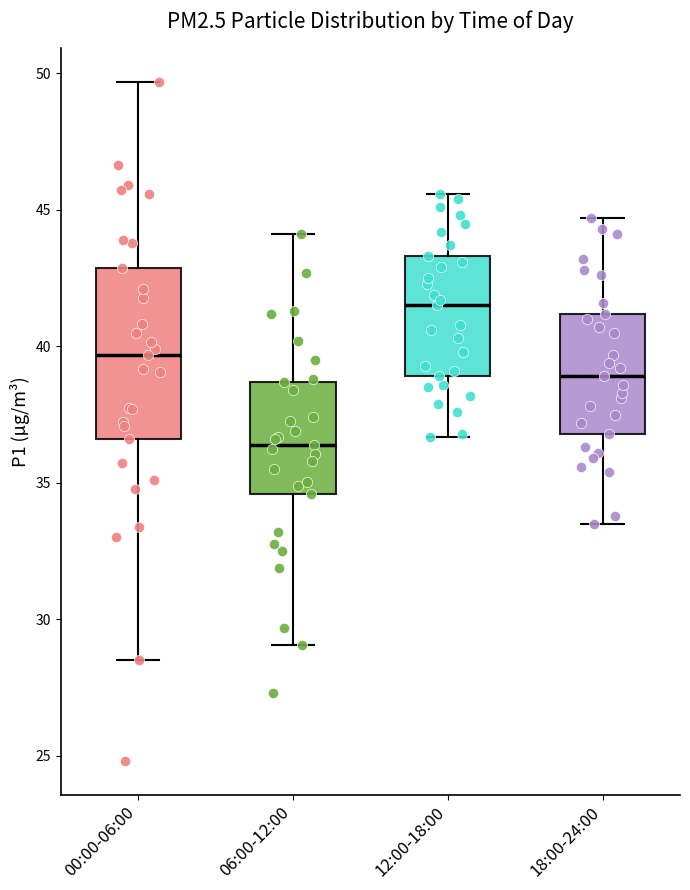

Reading left to right, read every box against the y-axis: the position of its median line, the range the box covers, and the ends of its whiskers. The values are not printed on the chart, so give them approximately, as read against the axis.

00:00-06:00: median 39.5, box 36.5 to 43.0, whiskers 28.5 to 49.5
06:00-12:00: median 36.5, box 34.5 to 38.5, whiskers 29.0 to 44.0
12:00-18:00: median 41.5, box 39.0 to 43.5, whiskers 36.5 to 45.5
18:00-24:00: median 39.0, box 37.0 to 41.0, whiskers 33.5 to 44.5